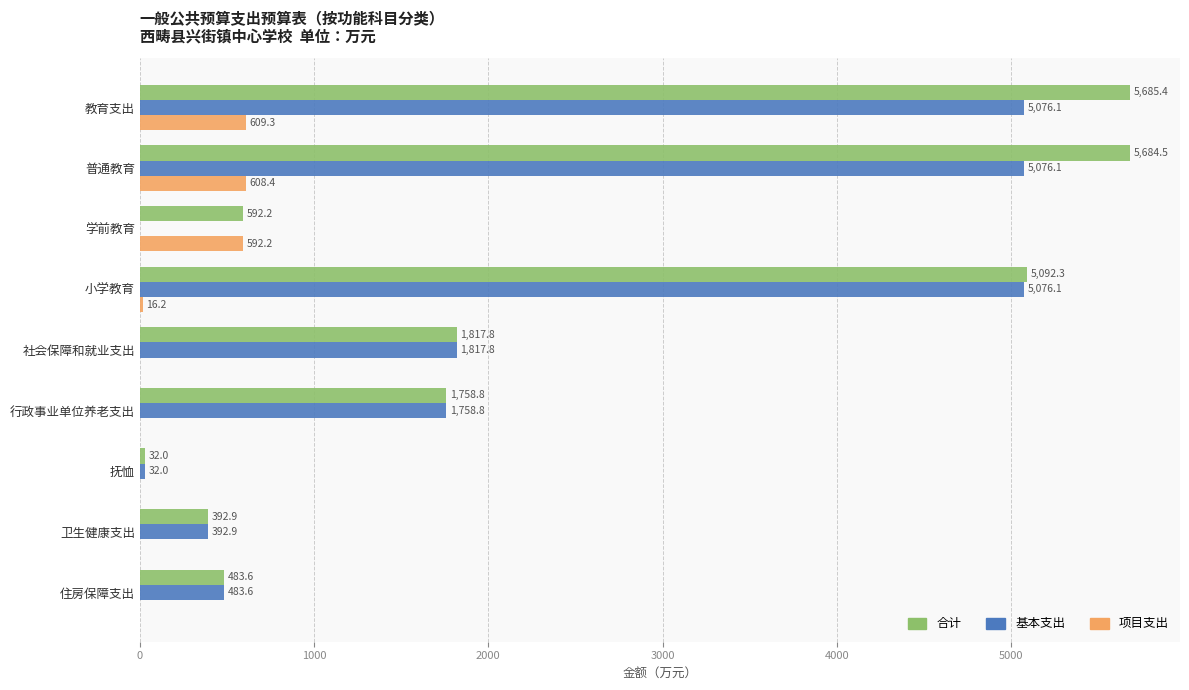

How many positive values does the 项目支出 series have?

4